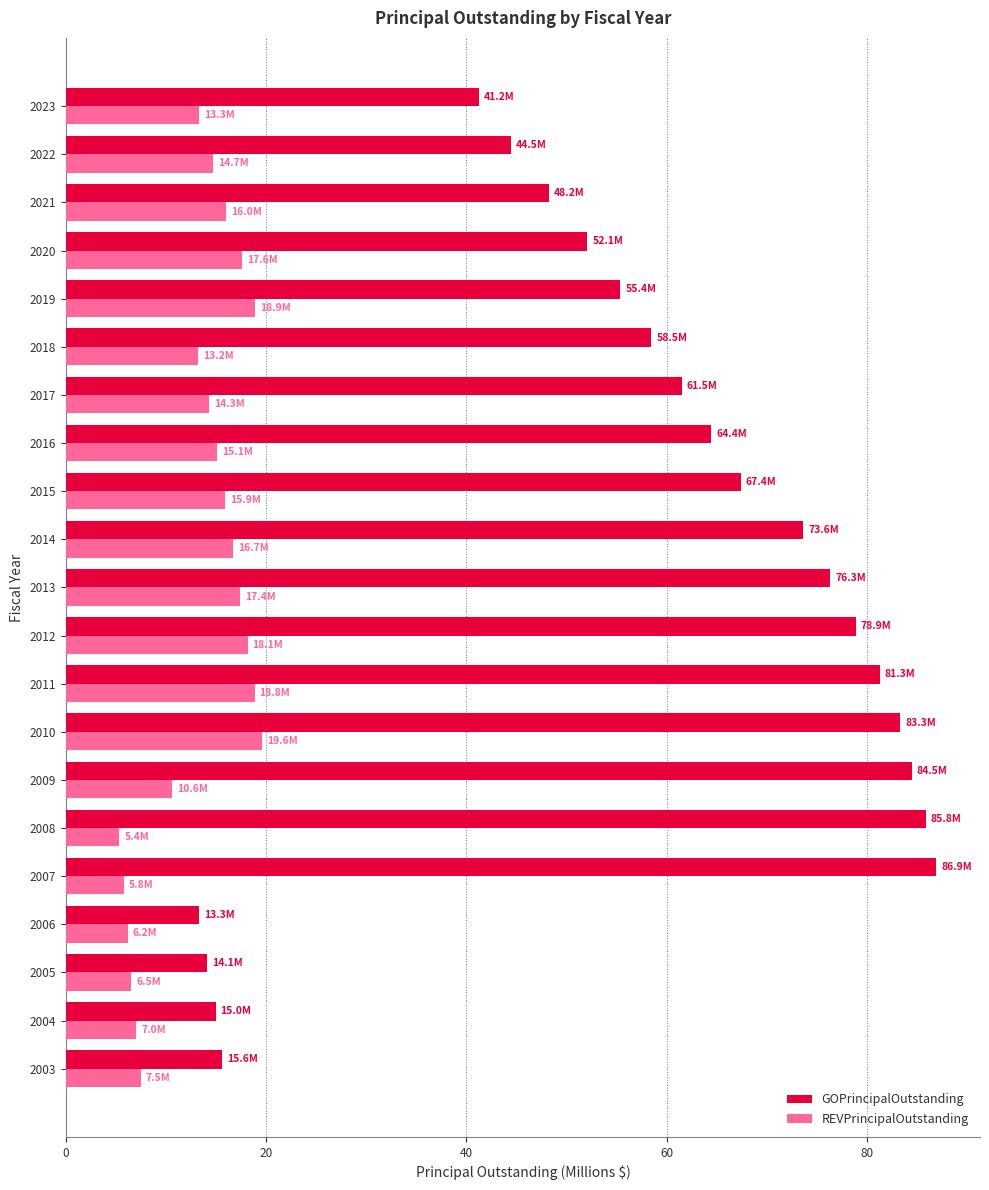

True or false: GOPrincipalOutstanding has a value of 48.2 at 2021.

True